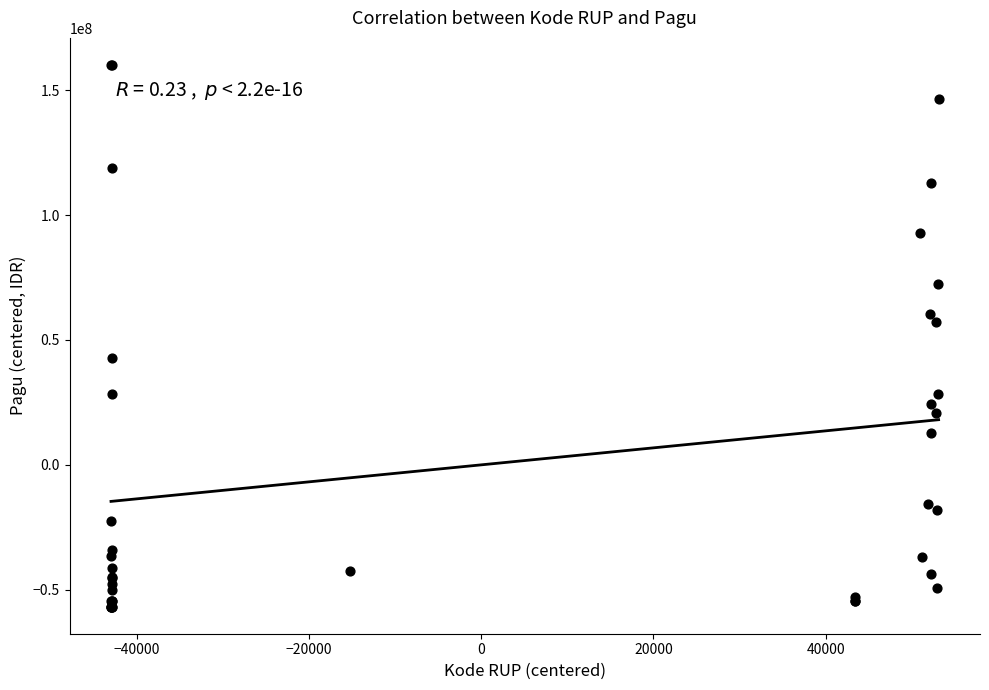

What Y value in the scatter plot is closest to 51665551?

57131551.2